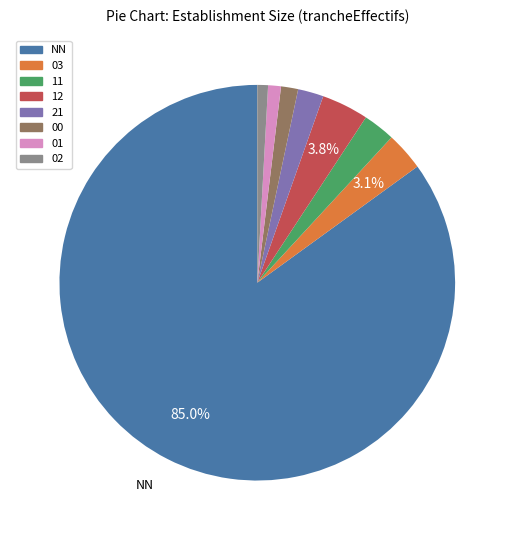

Is it true that 02 is 1% of the pie?

True